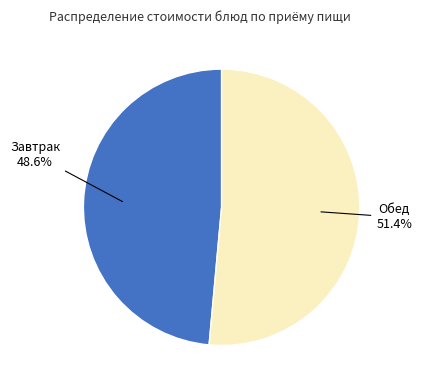

Count the number of slices in the pie.

2